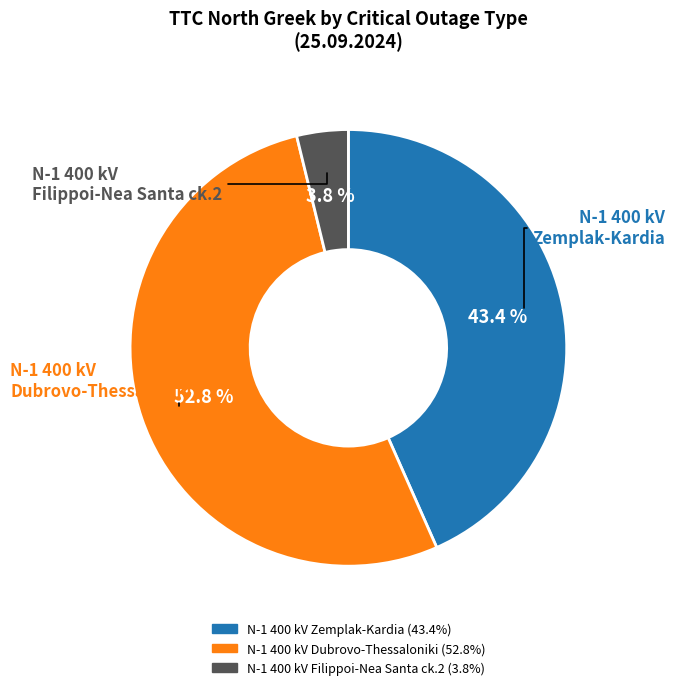

Is there any slice that represents more than half of the pie?

Yes